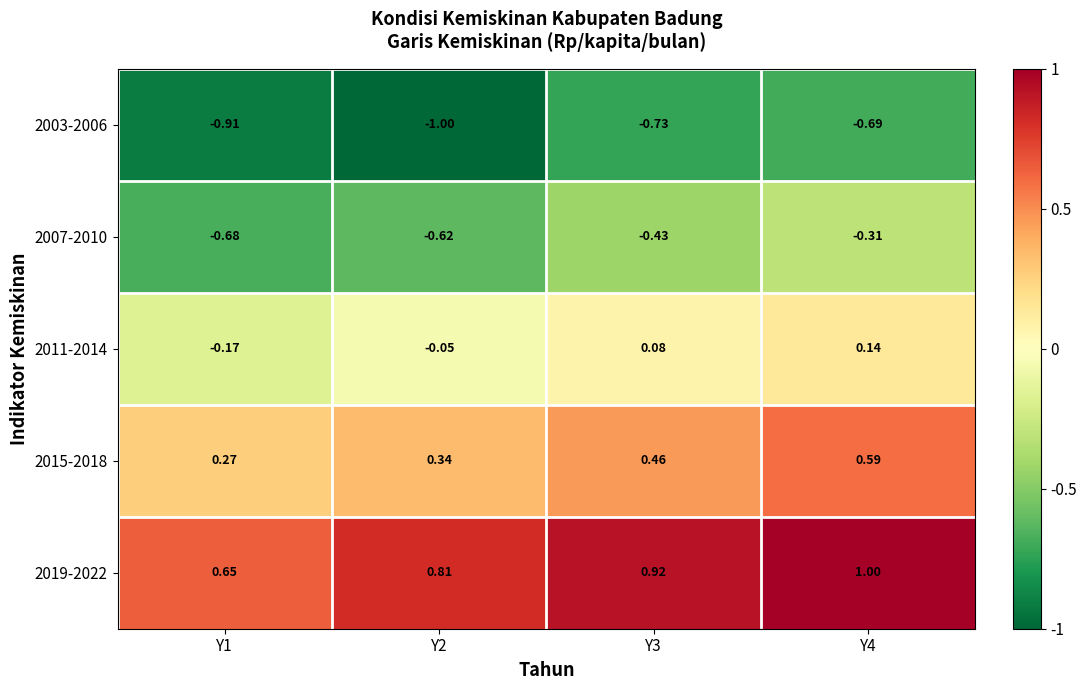

Is the value of 2015-2018 at Y1 greater than the value of 2003-2006 at Y3?

Yes